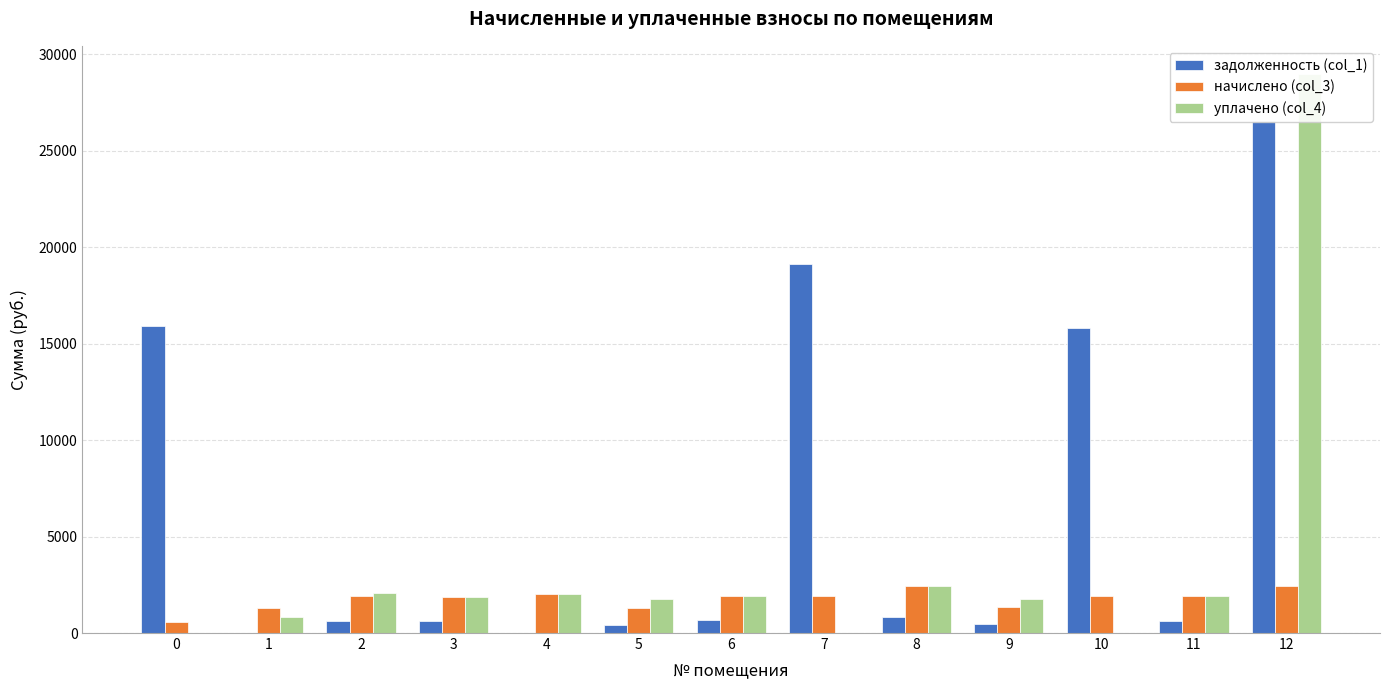

Reading left to right, extract all data points from this chart.

задолженность (col_1): 0=15909.4	1=0.0	2=637.1	3=627.2	4=0.0	5=437.2	6=665.8	7=19105.6	8=808.5	9=442.1	10=15833.5	11=632.2	12=26563.5
начислено (col_3): 0=588.7	1=1274.3	2=1911.5	3=1881.6	4=2027.0	5=1311.5	6=1900.3	7=1915.2	8=2425.6	9=1326.5	10=1907.7	11=1896.5	12=2425.6
уплачено (col_4): 0=0.0	1=849.5	2=2081.1	3=1881.6	4=2027.0	5=1748.7	6=1900.3	7=0.0	8=2425.6	9=1768.6	10=0.0	11=1896.5	12=28989.2